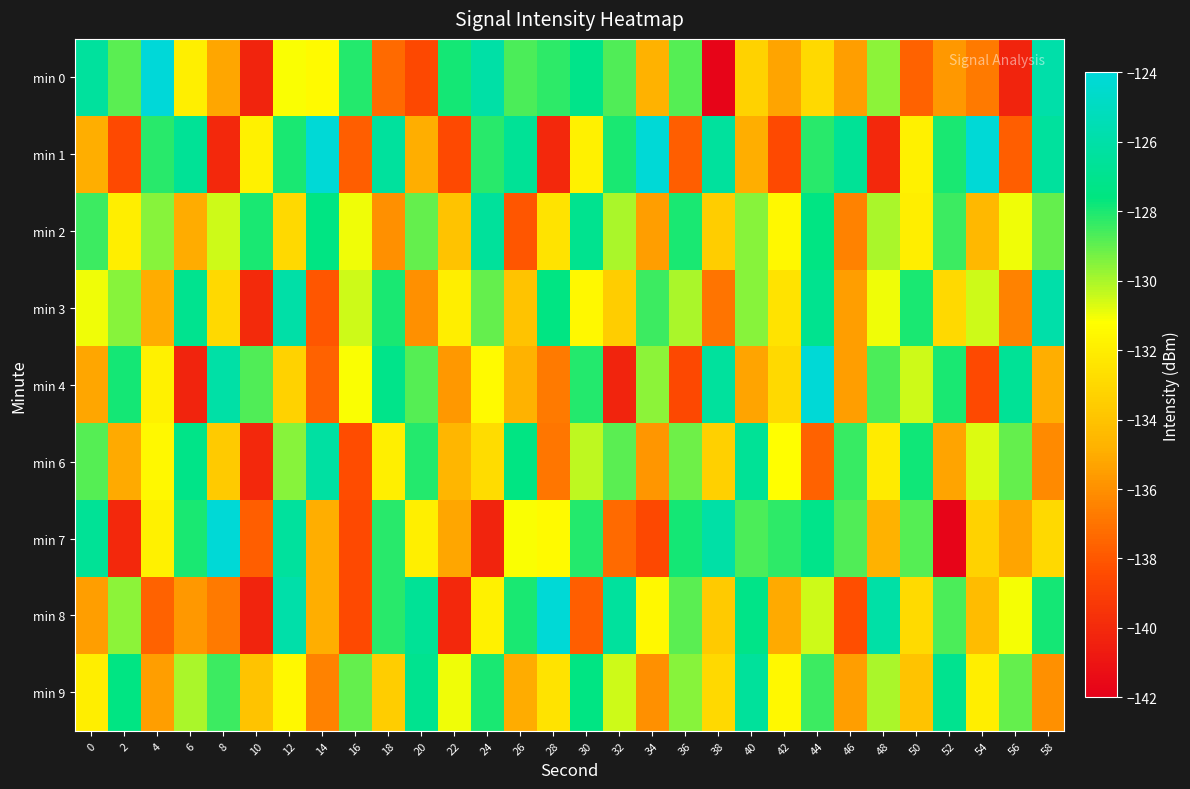

Rank the series at 36 from highest to lowest value.

min 7, min 2, min 0, min 8, min 6, min 9, min 3, min 1, min 4